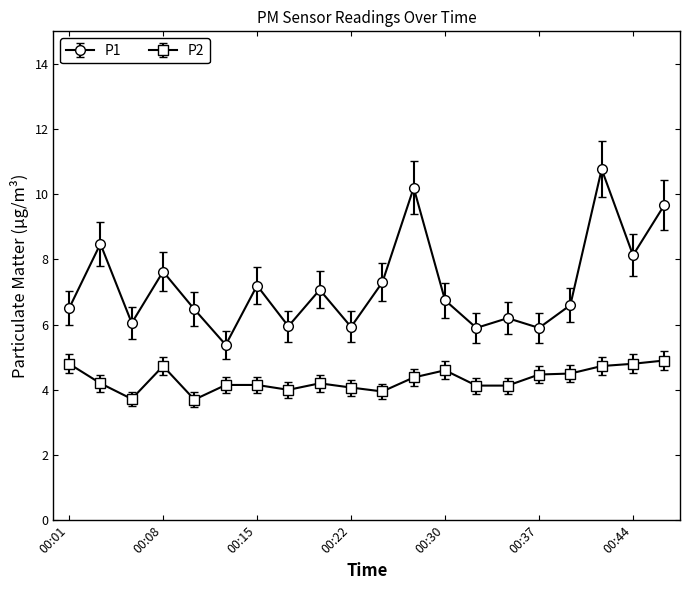

True or false: P2 has more than 2 points higher than both neighbors.

True